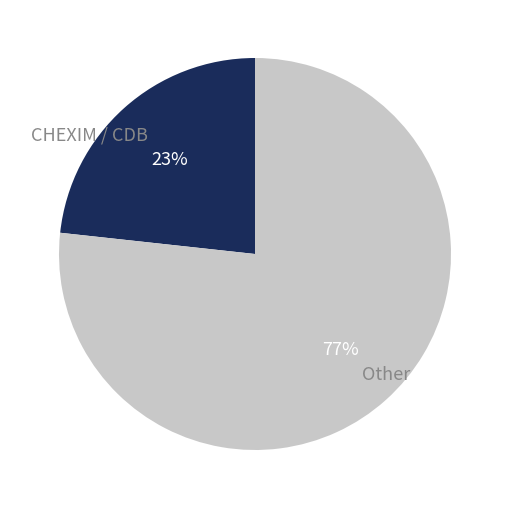

Which category has the biggest portion of the pie?

Other